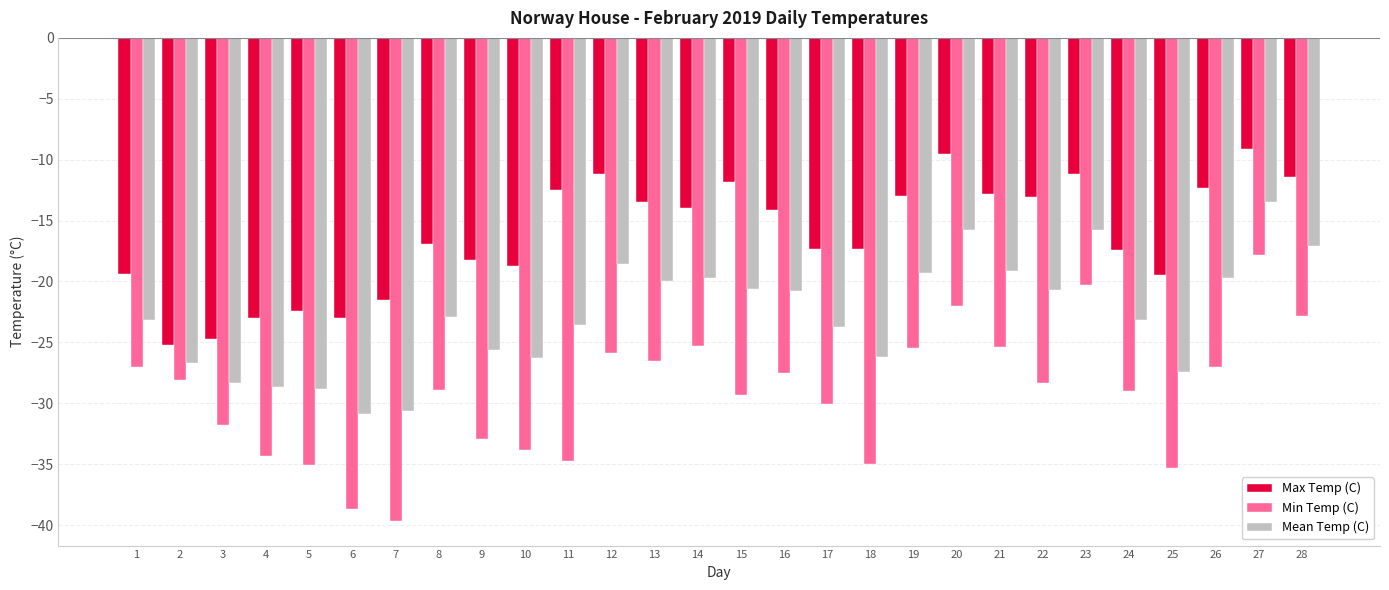

What is the sum of all Max Temp (C) values?

-454.0